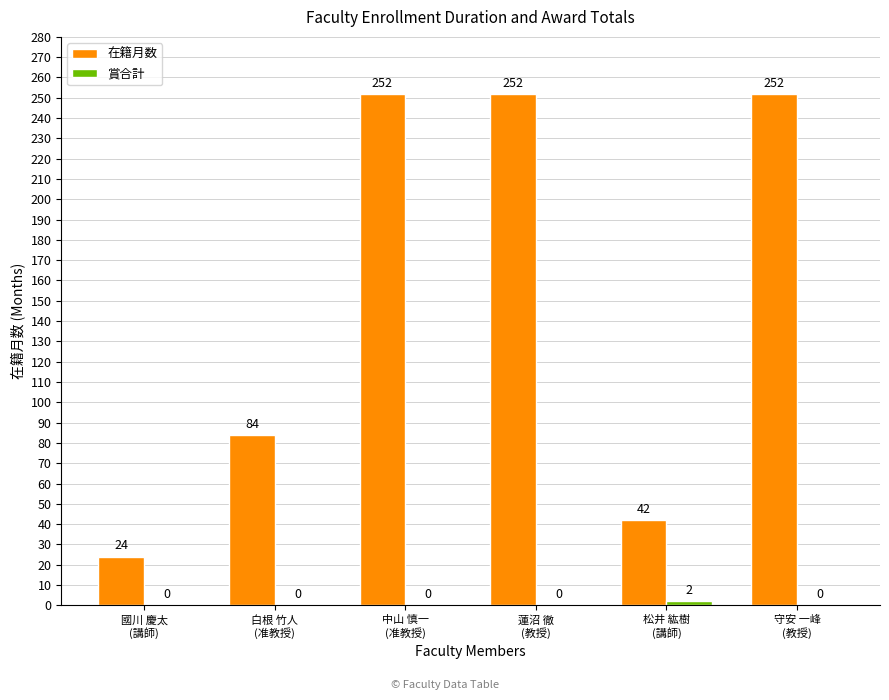

Which series has the largest total across all categories?

在籍月数